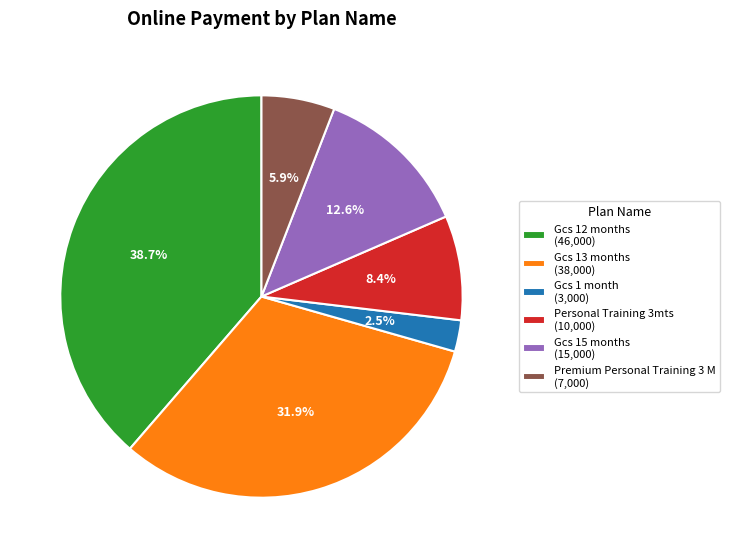

Which category has the biggest portion of the pie?

Gcs 12 months (46,000)